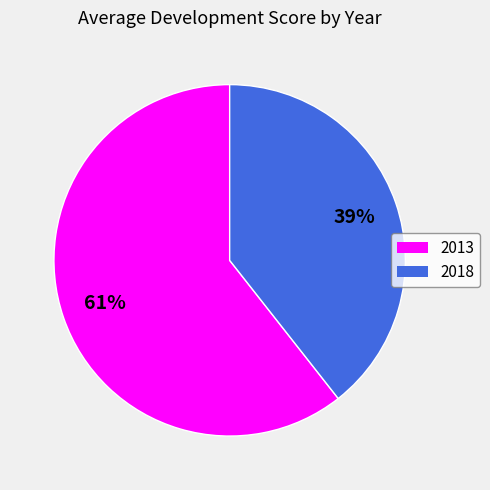

Is it true that 2018 is 39% of the pie?

True